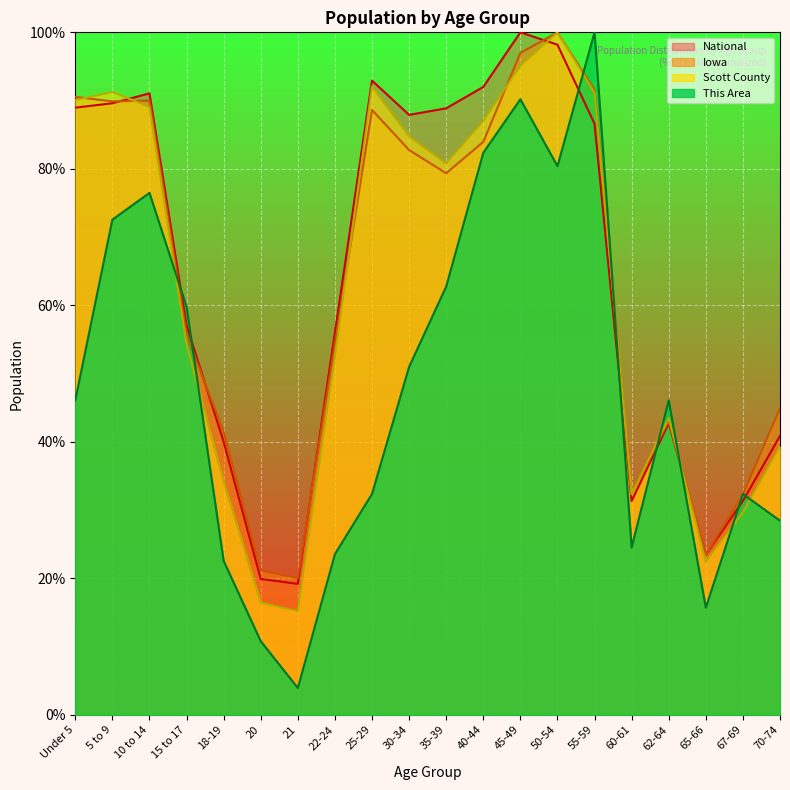

What is the minimum value for Scott County?

15.2